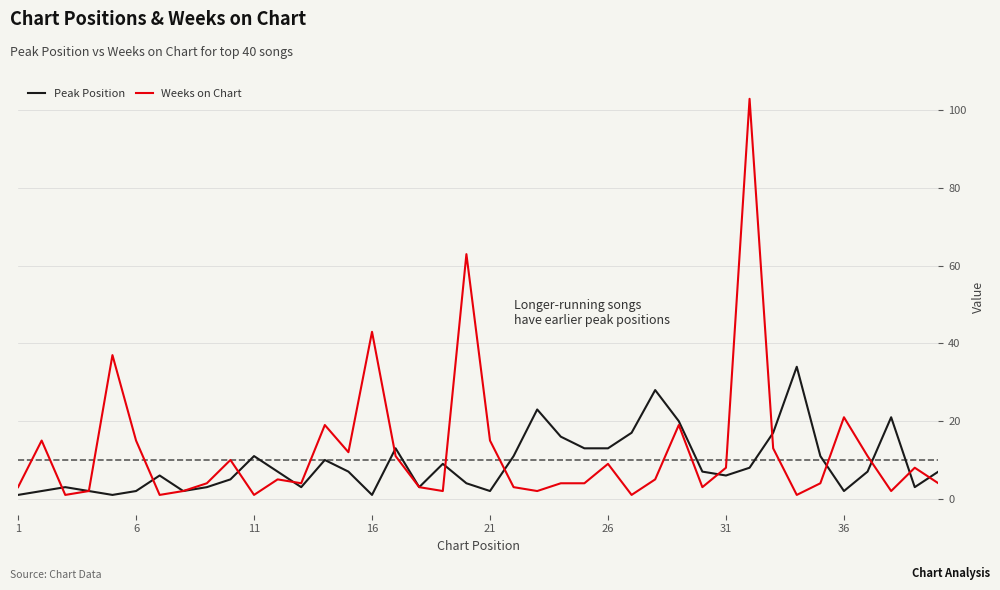

Rank the series by their maximum value, from lowest to highest.

Peak Position, Weeks on Chart